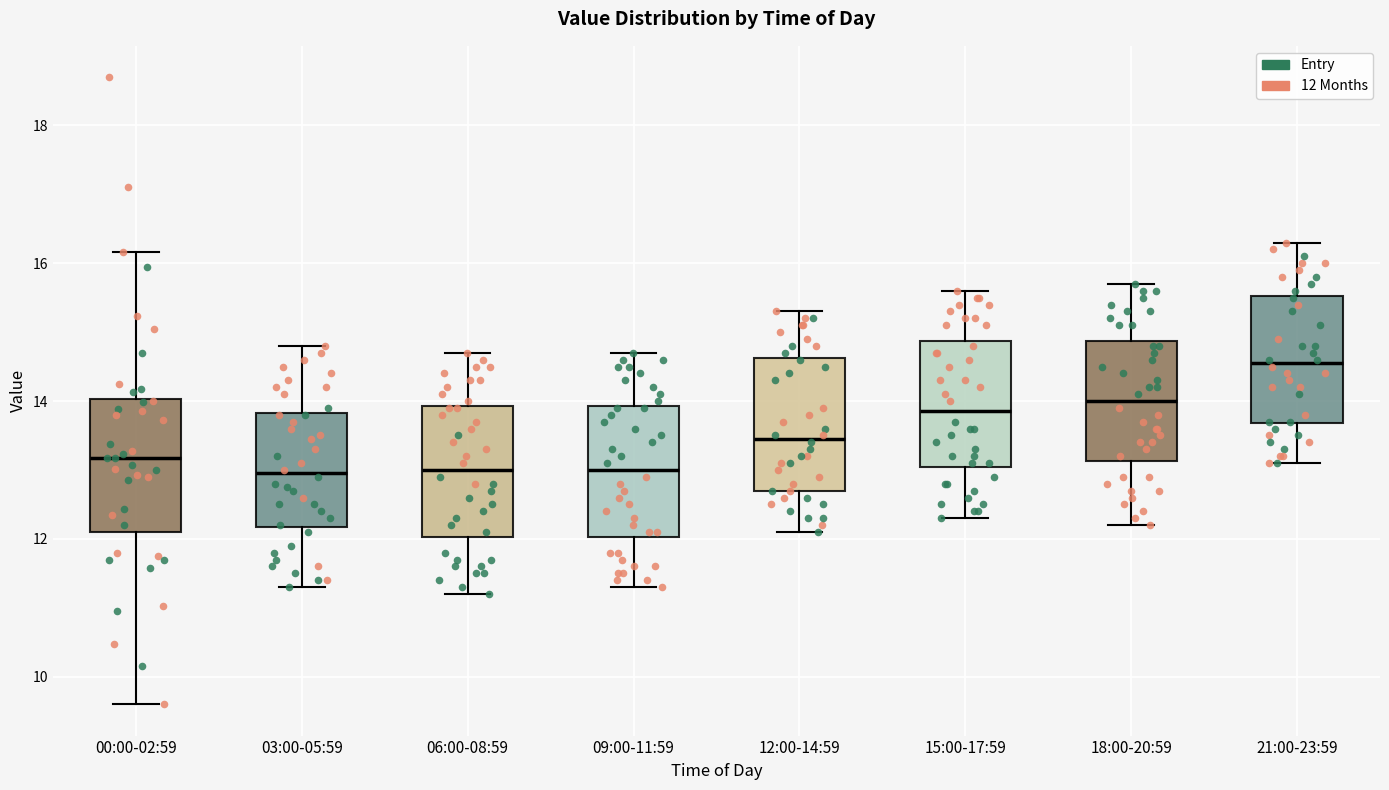

Reading left to right, read every box against the y-axis: the position of its median line, the range the box covers, and the ends of its whiskers. The values are not printed on the chart, so give them approximately, as read against the axis.

00:00-02:59: median 13.2, box 12.2 to 14.0, whiskers 9.6 to 16.2
03:00-05:59: median 13.0, box 12.2 to 13.8, whiskers 11.4 to 14.8
06:00-08:59: median 13.0, box 12.0 to 14.0, whiskers 11.2 to 14.8
09:00-11:59: median 13.0, box 12.0 to 14.0, whiskers 11.4 to 14.8
12:00-14:59: median 13.4, box 12.8 to 14.6, whiskers 12.2 to 15.4
15:00-17:59: median 13.8, box 13.0 to 14.8, whiskers 12.4 to 15.6
18:00-20:59: median 14.0, box 13.2 to 14.8, whiskers 12.2 to 15.8
21:00-23:59: median 14.6, box 13.6 to 15.6, whiskers 13.2 to 16.4